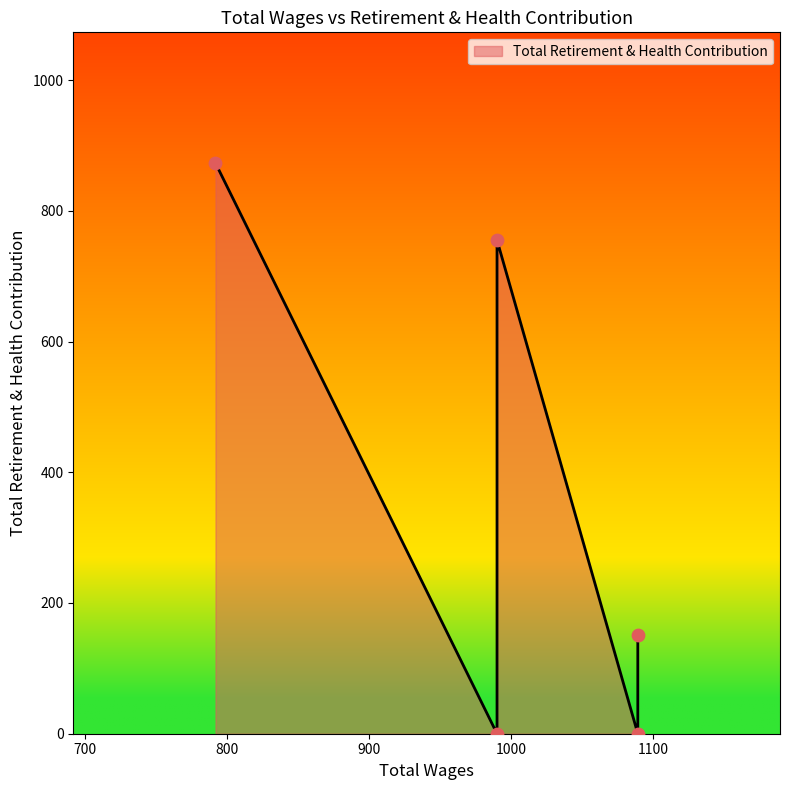

What is the change in value from 1089.0 to 990.0?

+604